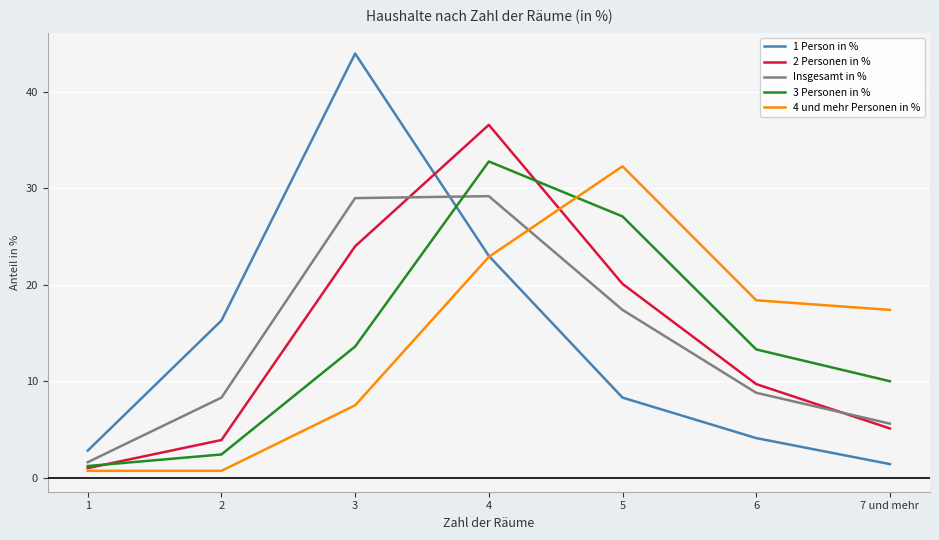

What is the minimum value for 4 und mehr Personen in %?

0.7